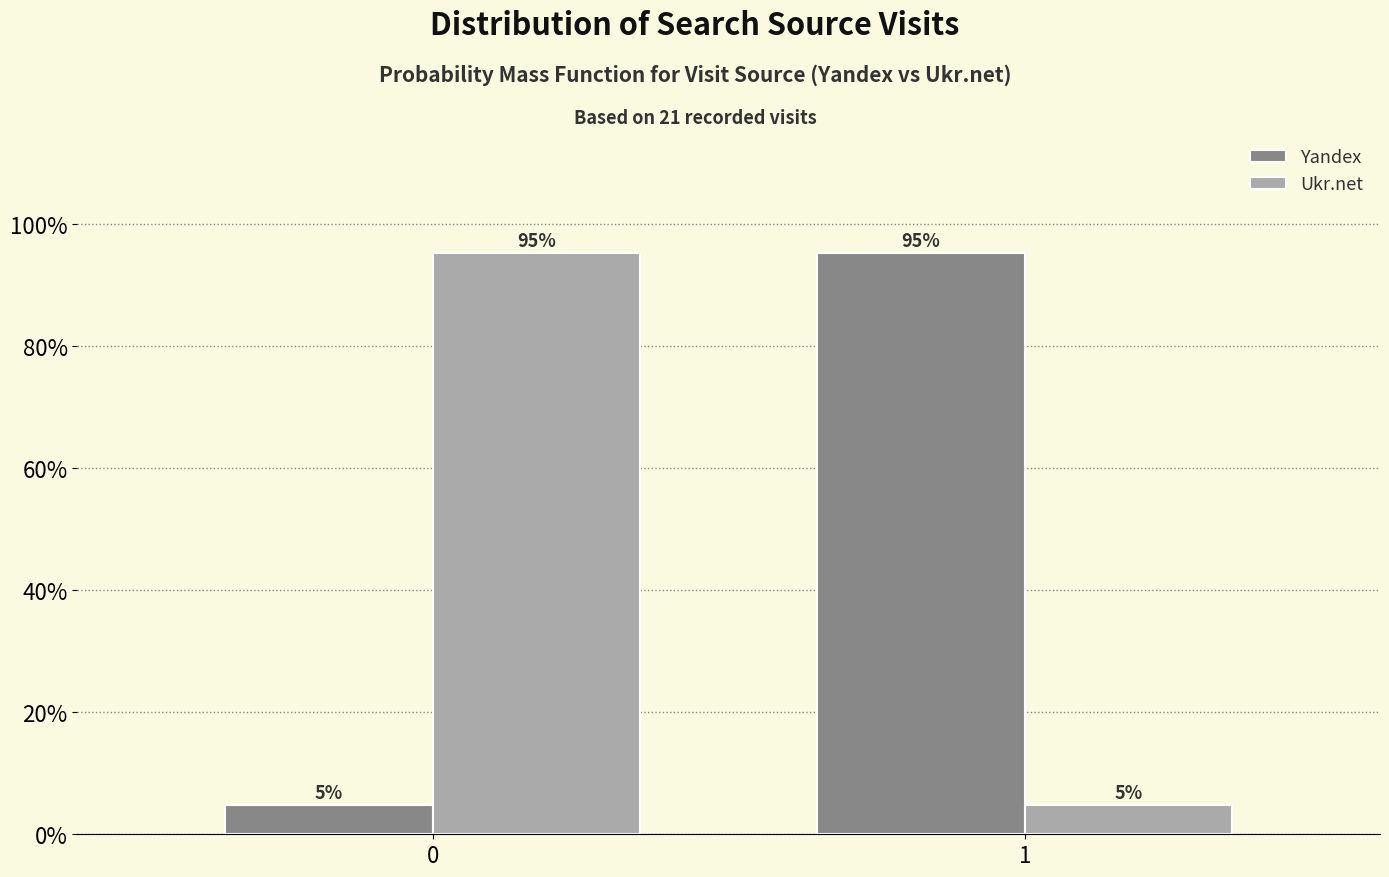

Rank the categories by Ukr.net value from lowest to highest.

1, 0